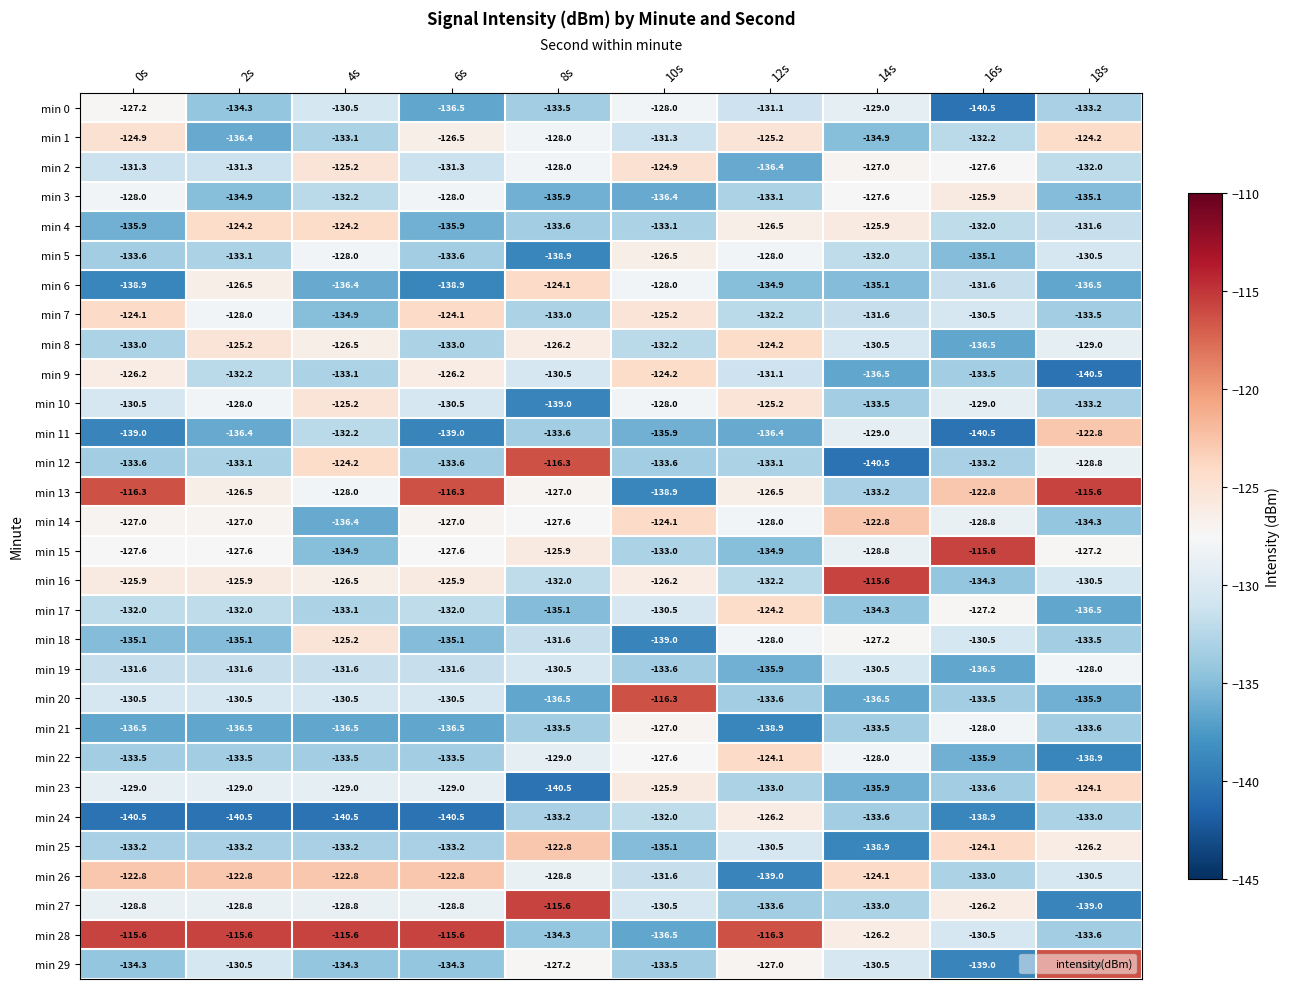

At which label does min 29 reach its peak?

18s